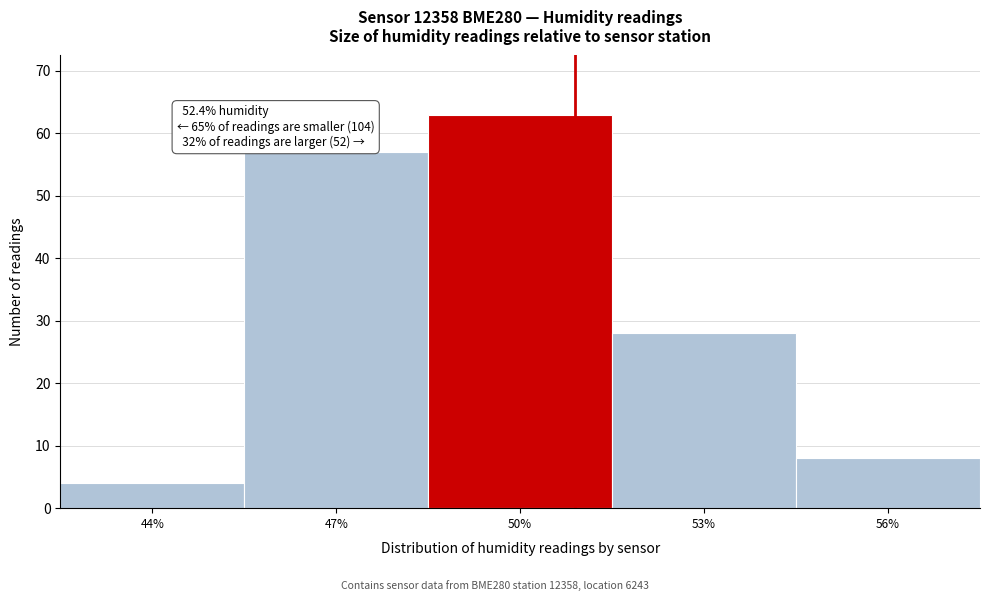

Reading left to right, list all the values displayed in this chart.

44%=4	47%=57	50%=63	53%=28	56%=8